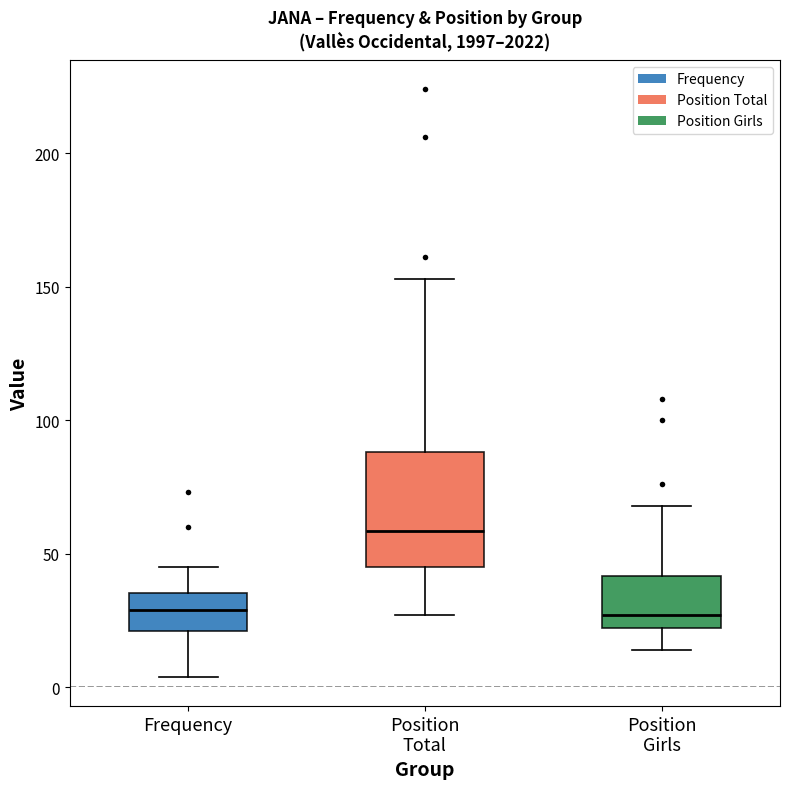

Where is the upper edge of the box for Position Total on the y-axis? The values are not printed on the chart, so give them approximately, as read against the axis.

90